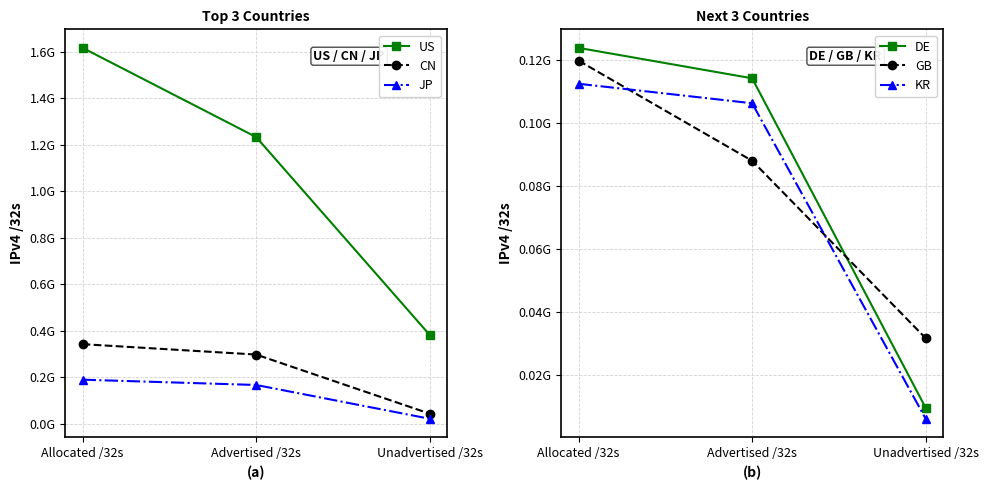

Rank the series by their maximum value, from lowest to highest.

KR, GB, DE, JP, CN, US